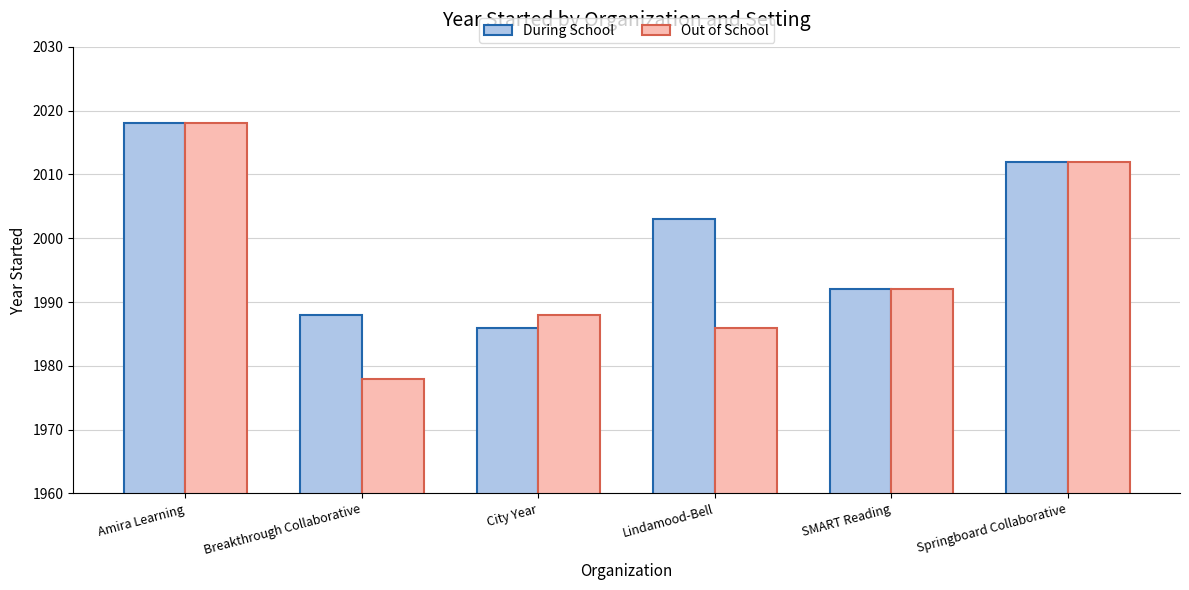

The Out of School series shows 3089 at Amira Learning. True or false?

False